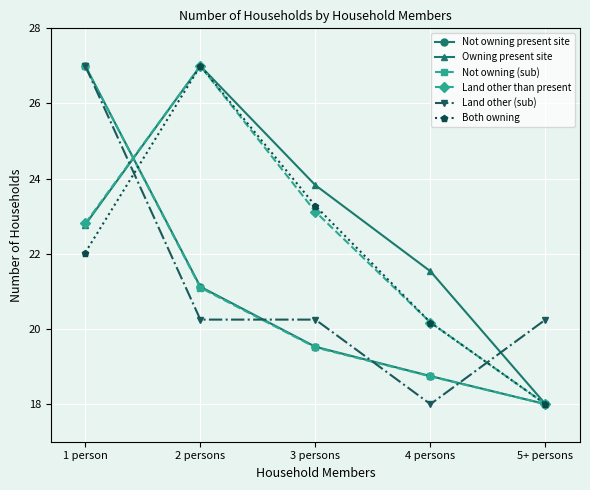

What is the difference between the maximum and minimum values in the Land other (sub) series?

9.0